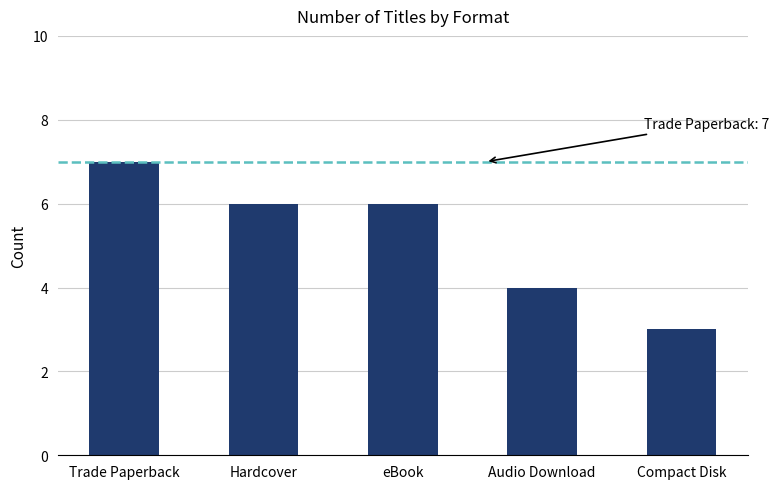

Reading right to left, extract all data points from this chart.

Compact Disk=3	Audio Download=4	eBook=6	Hardcover=6	Trade Paperback=7